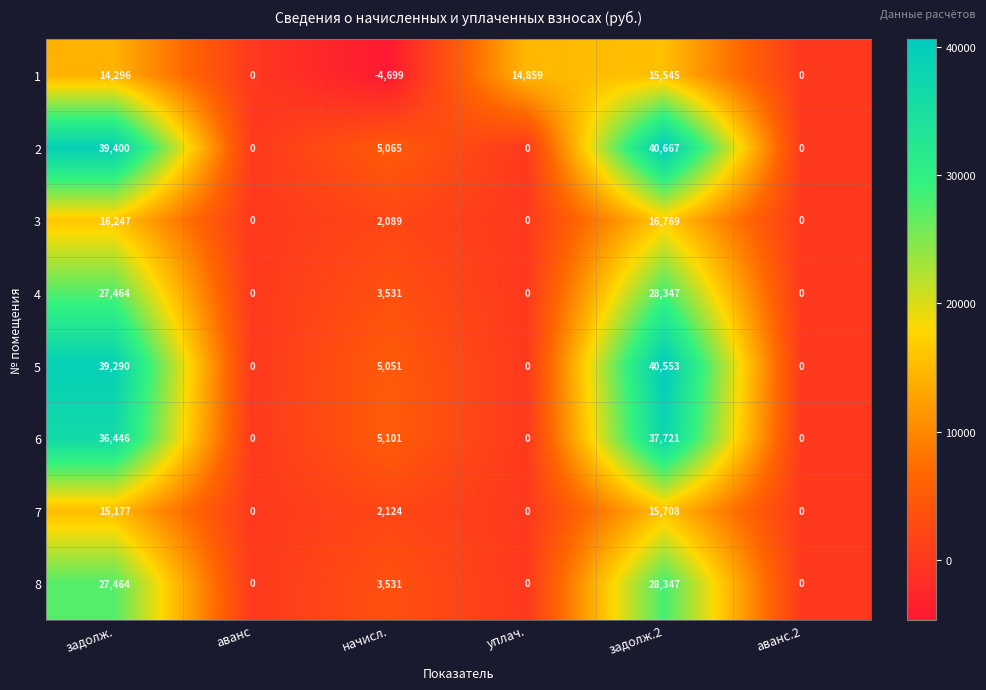

What is the sum of all 6 values?

79268